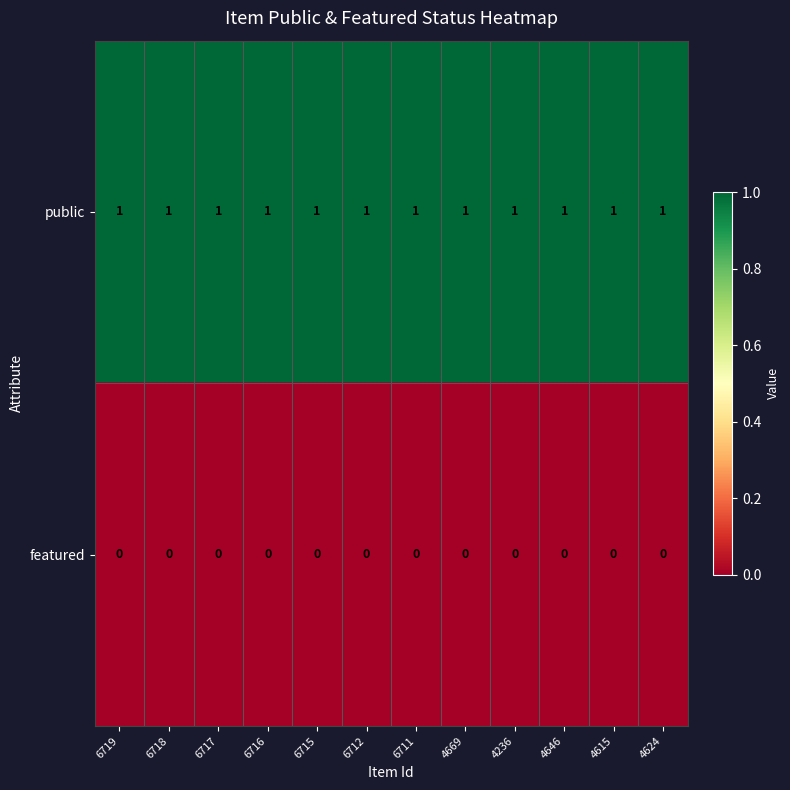

List the series in order of their peak value, highest first.

public, featured